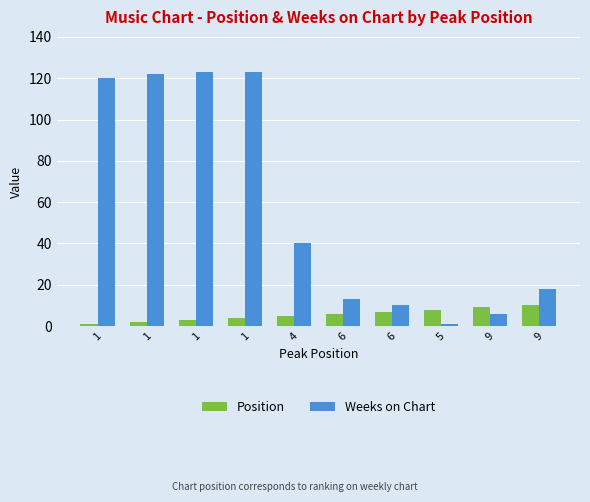

Which category has the lowest value in the Weeks on Chart series?

5